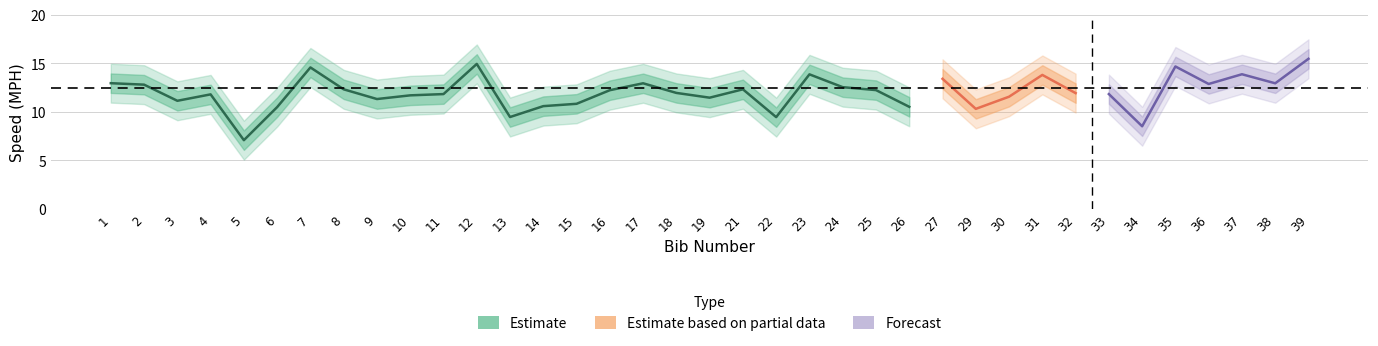

What is the average value of the Speed_upper1 series?

13.0